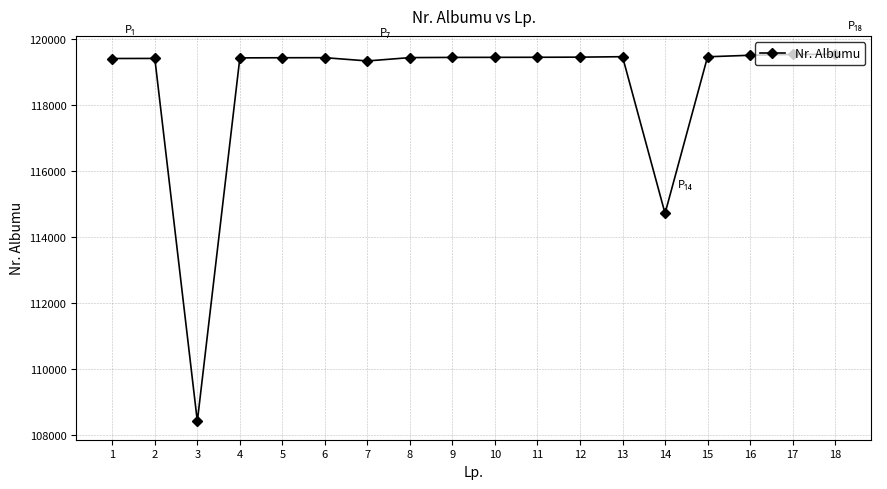

True or false: the data shows 76123 at 10.

False